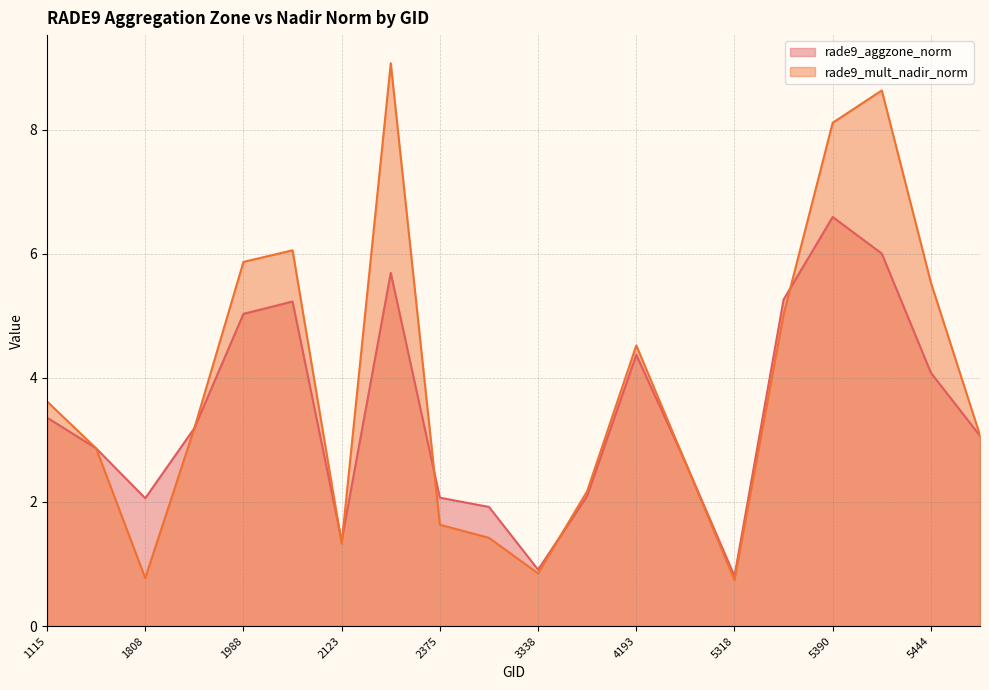

What is the value of the rade9_aggzone_norm point at the 7th from the left?

1.4